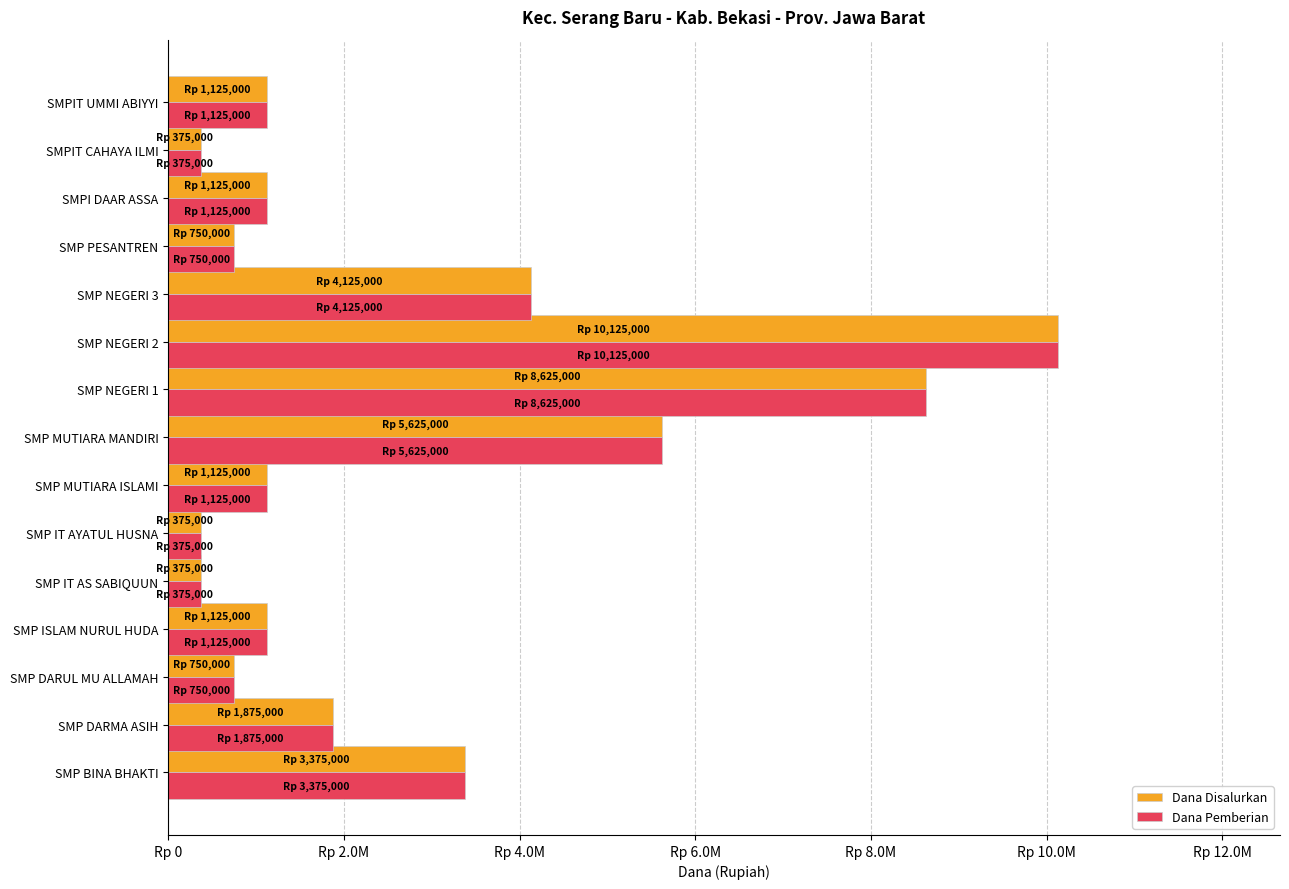

What are all the series names shown in the legend?

Dana Disalurkan, Dana Pemberian